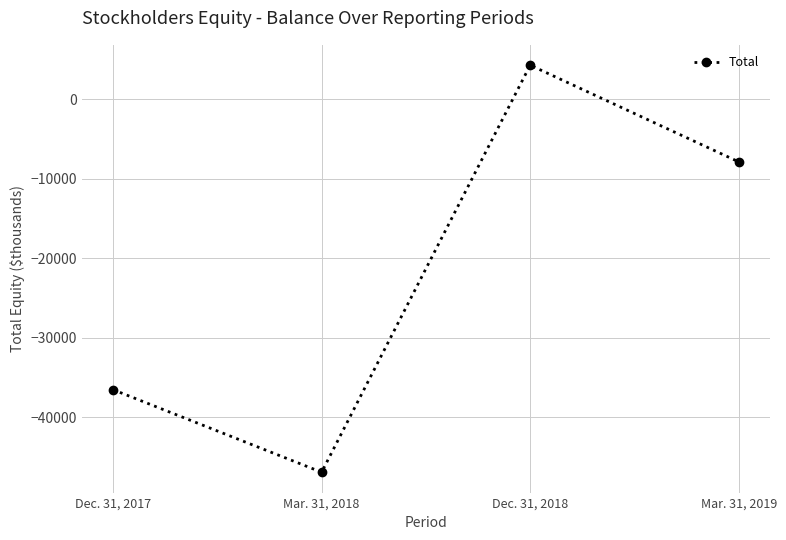

What is the sum of the values at Mar. 31, 2019 and Mar. 31, 2018?

-54771